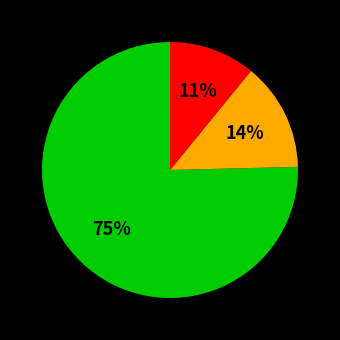

To the nearest percent, what is the average slice percentage?

33%